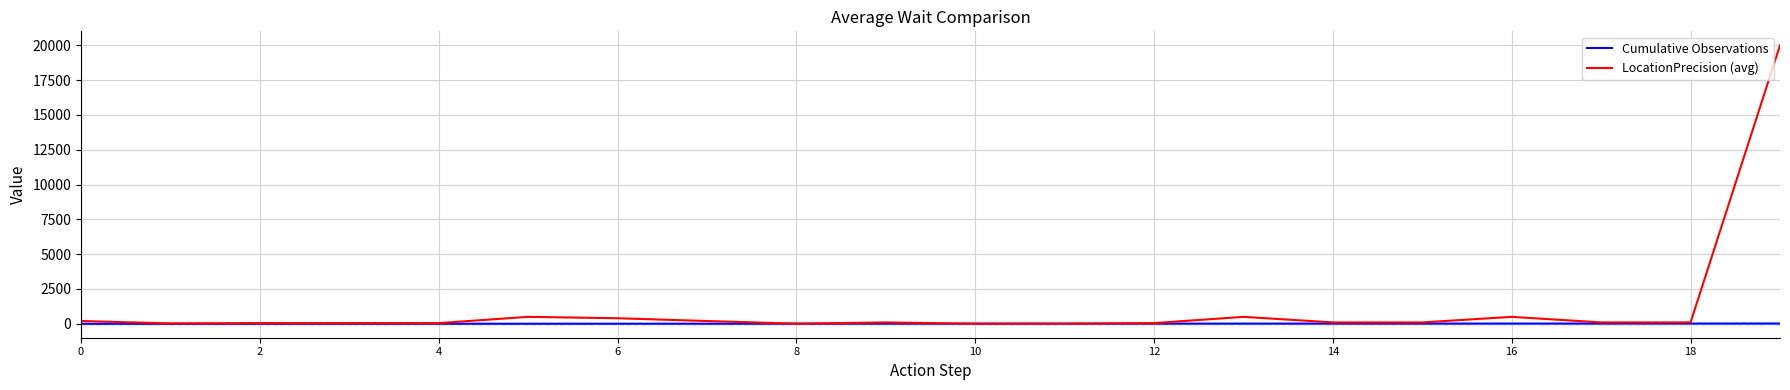

What is the highest value of the LocationPrecision (avg) series?

20000